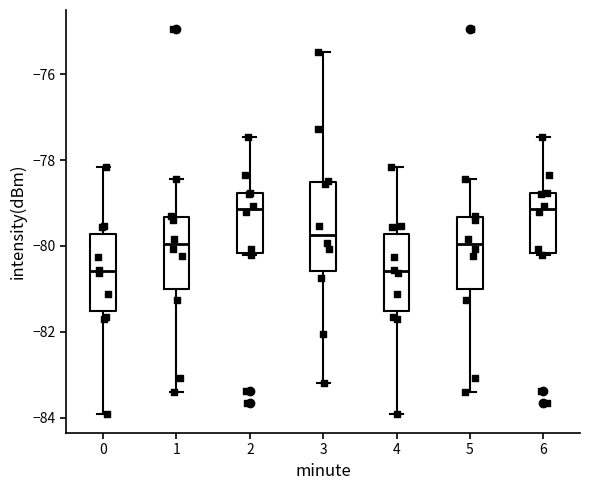

Reading left to right, transcribe this box plot: for each box, give where its median line is, the range the box spans, and where its two whiskers end, as read against the y-axis. The values are not printed on the chart, so give them approximately, as read against the axis.

0: median -80.6, box -81.6 to -79.8, whiskers -84.0 to -78.2
1: median -80.0, box -81.0 to -79.4, whiskers -83.4 to -78.4
2: median -79.2, box -80.2 to -78.8, whiskers -80.2 to -77.4
3: median -79.8, box -80.6 to -78.4, whiskers -83.2 to -75.4
4: median -80.6, box -81.6 to -79.8, whiskers -84.0 to -78.2
5: median -80.0, box -81.0 to -79.4, whiskers -83.4 to -78.4
6: median -79.2, box -80.2 to -78.8, whiskers -80.2 to -77.4